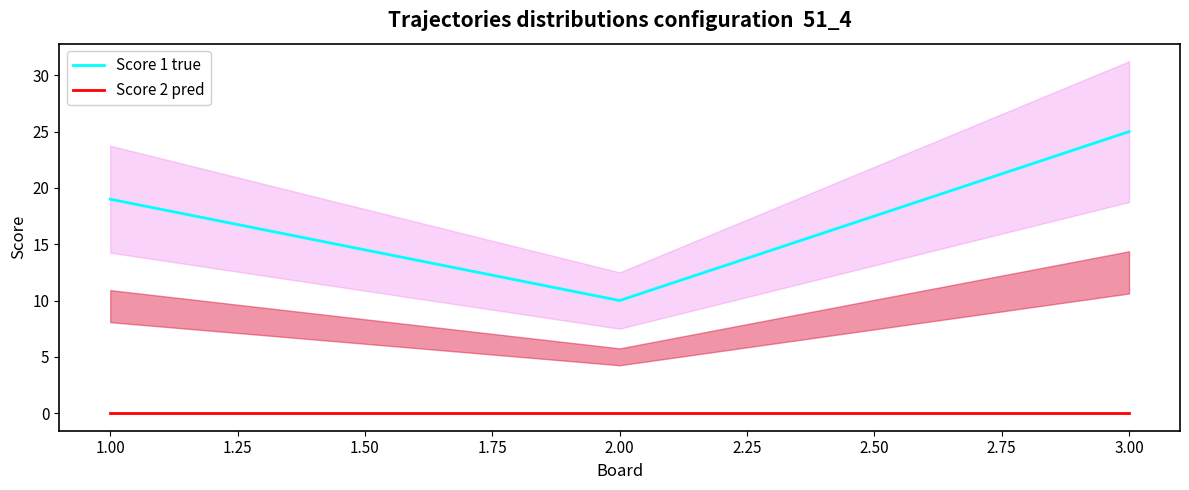

The Score 2 pred series shows 0 at 3.00. True or false?

True